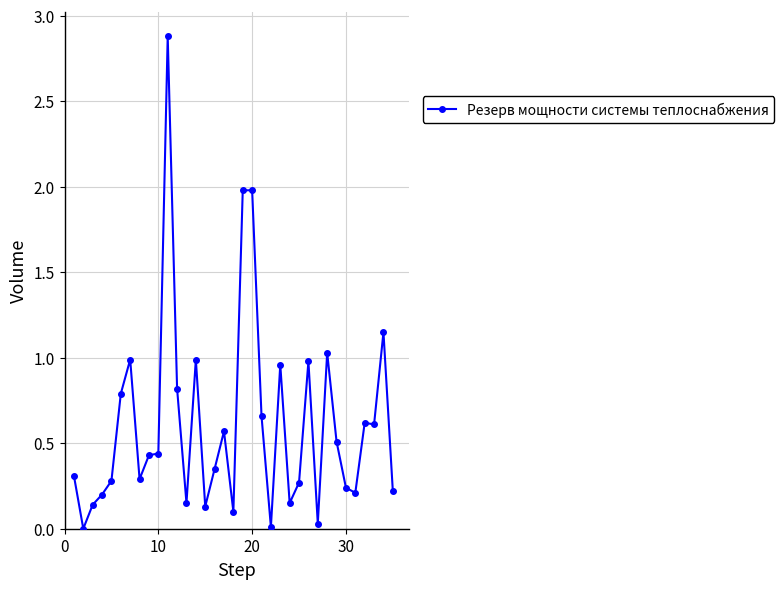

What is the value of the 20th point from the left?

2.0